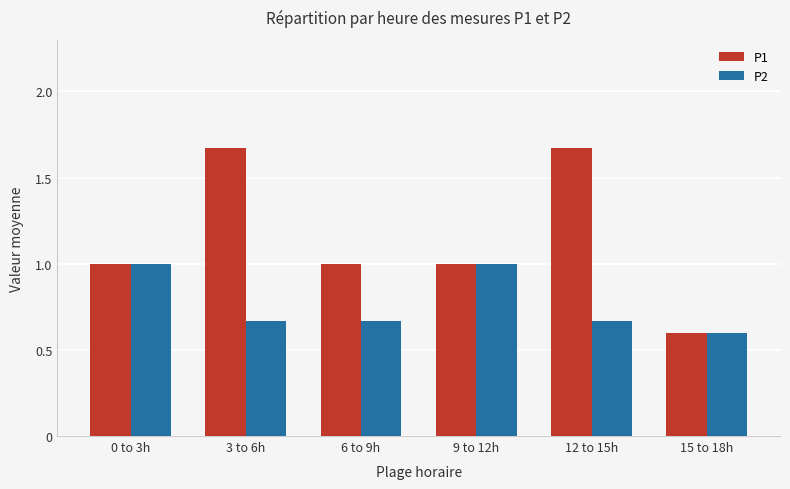

What are all the series names shown in the legend?

P1, P2